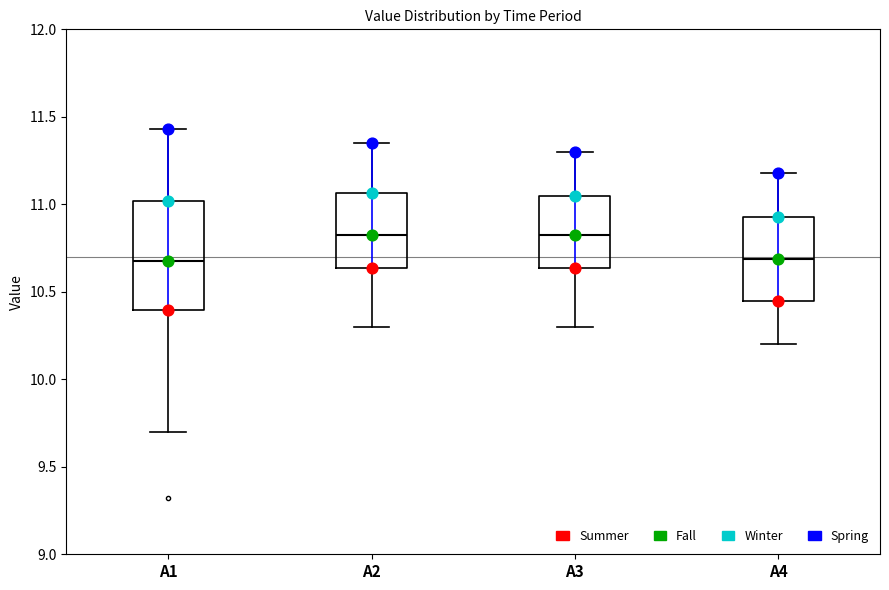

Where does the median line of the box for A3 sit on the y-axis? The values are not printed on the chart, so give them approximately, as read against the axis.

10.85